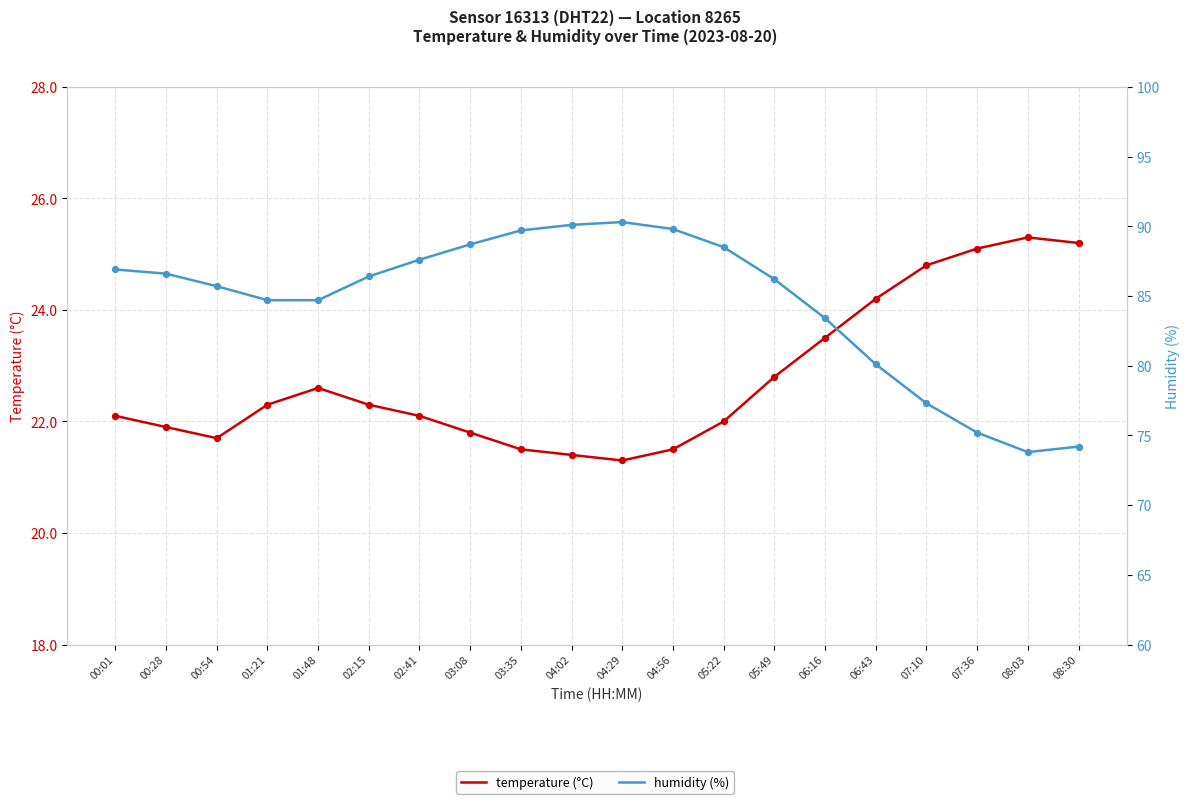

What is the total value across all series at 01:21?

107.0